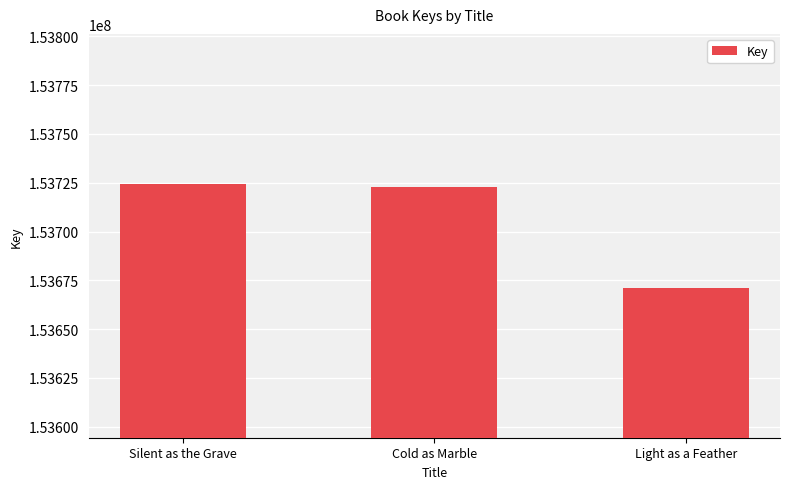

Reading left to right, what are all the values shown in this chart?

153724382	153722819	153671243